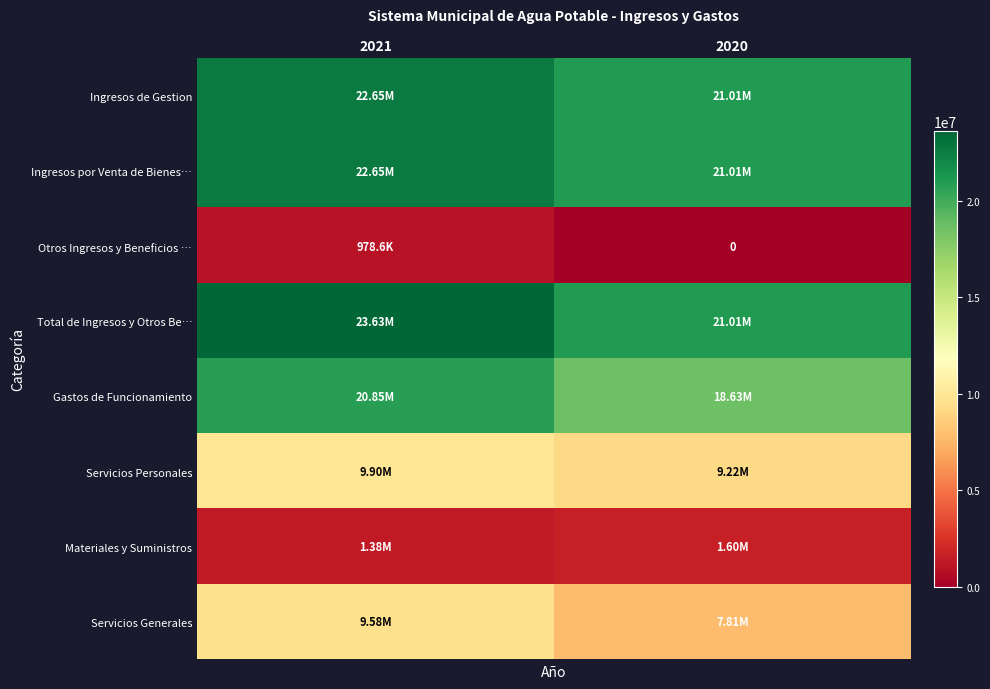

What is the sum of the Ingresos de Gestion values at 2020 and 2021?

43654187.8